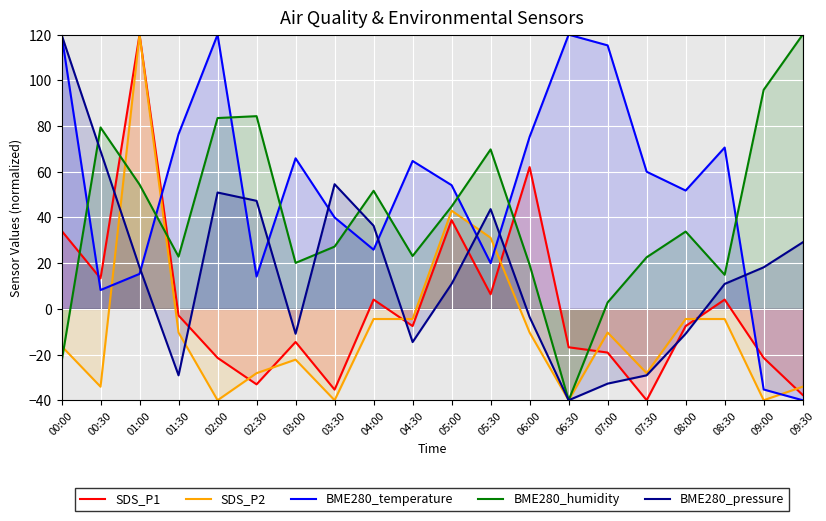

List the labels in order of SDS_P2 value, smallest first.

02:00, 03:30, 06:30, 09:00, 00:30, 09:30, 02:30, 07:30, 03:00, 00:00, 01:30, 06:00, 07:00, 04:00, 04:30, 08:00, 08:30, 05:30, 05:00, 01:00